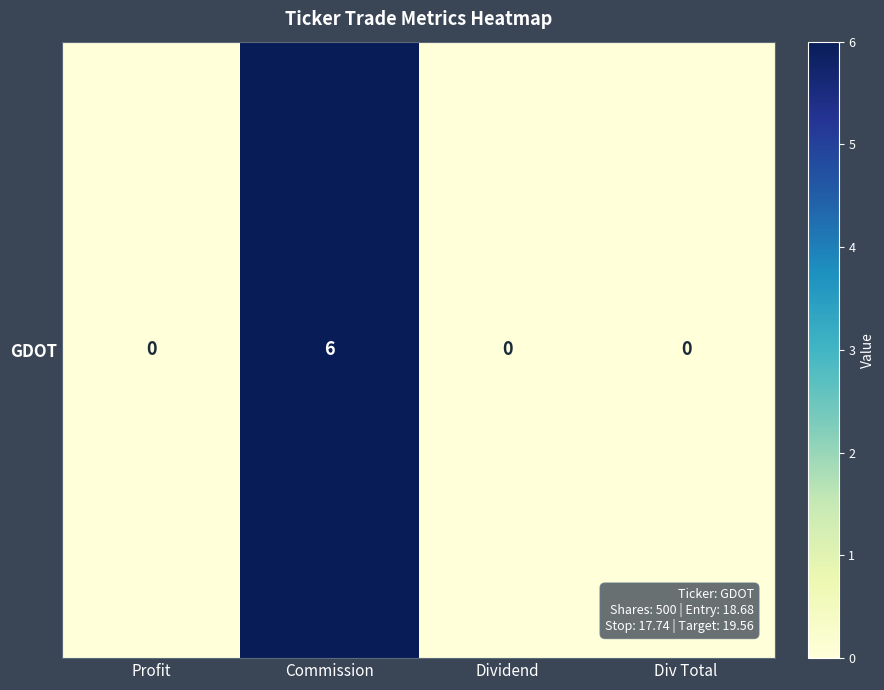

What is the sum of the values at Dividend and Commission?

6